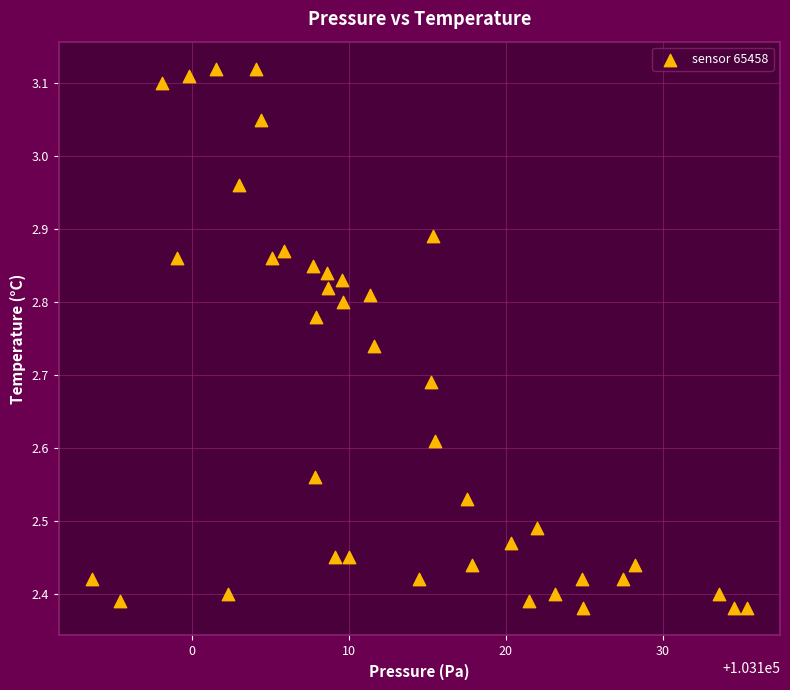

What is the range of X values (max minus min)?

41.8